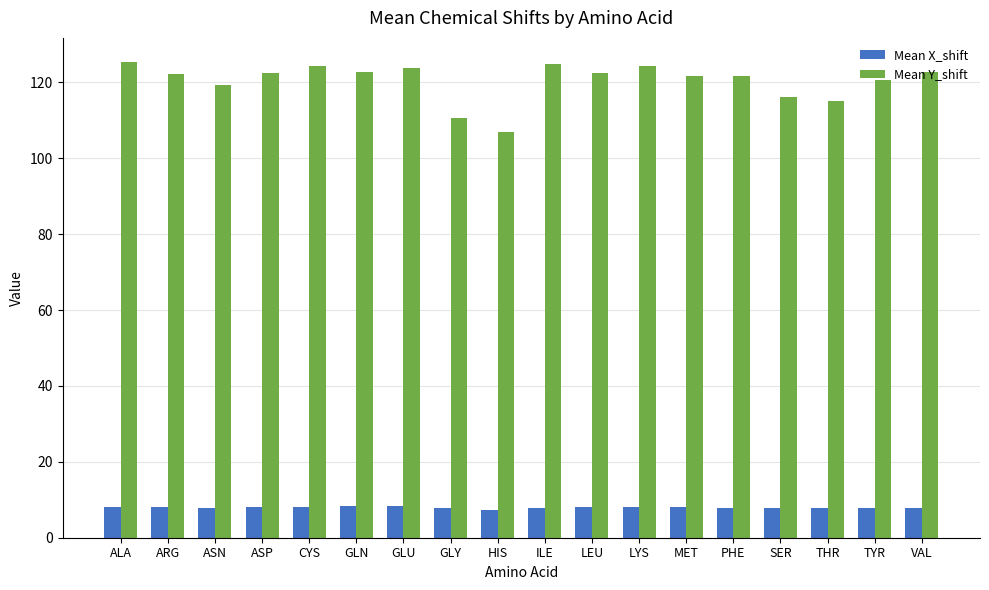

What is the minimum value for Mean X_shift?

7.2